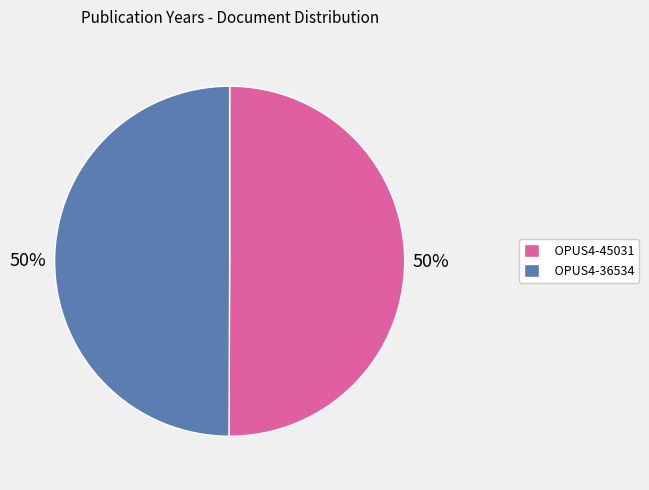

Is the sum of OPUS4-36534 and OPUS4-45031 greater than half?

Yes